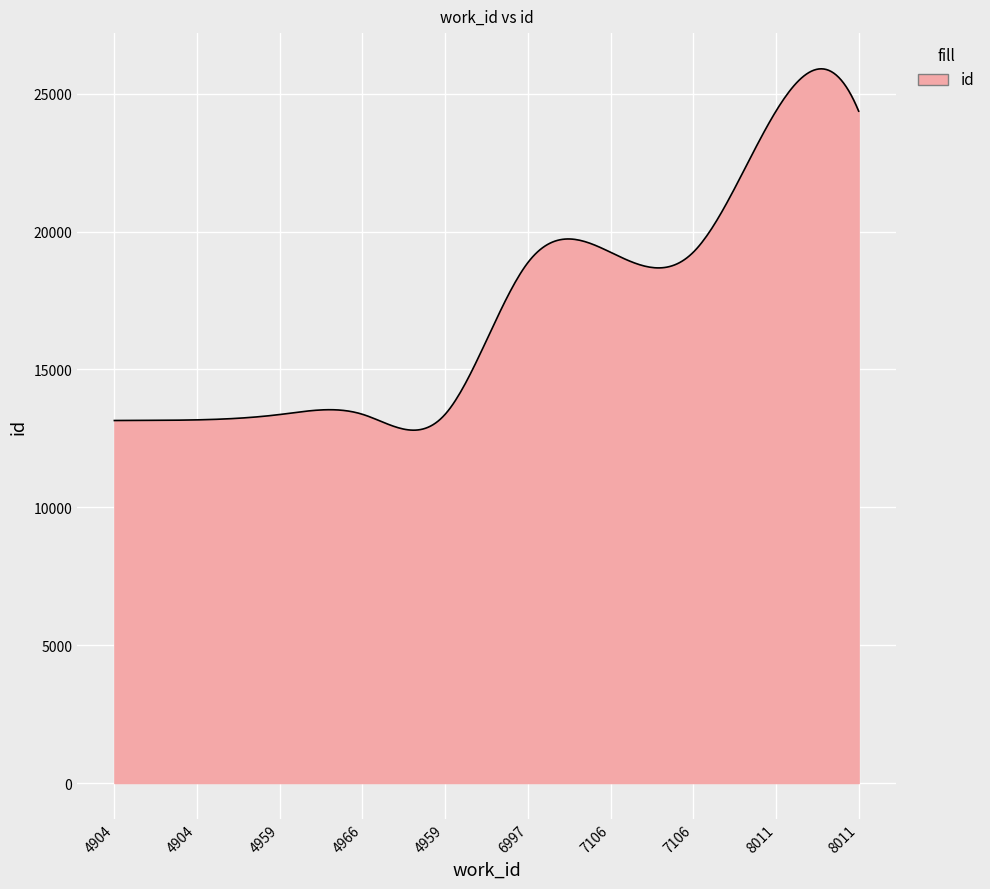

What is the maximum value shown in the chart?

25904.0